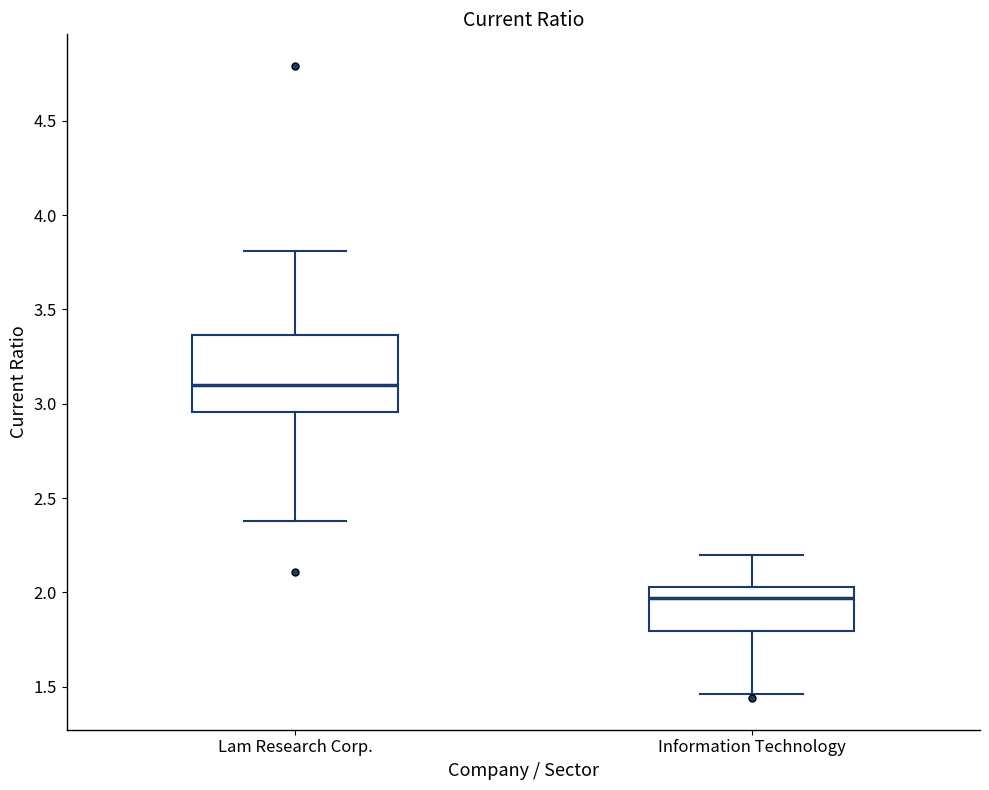

Which box's median line is the highest?

Lam Research Corp.